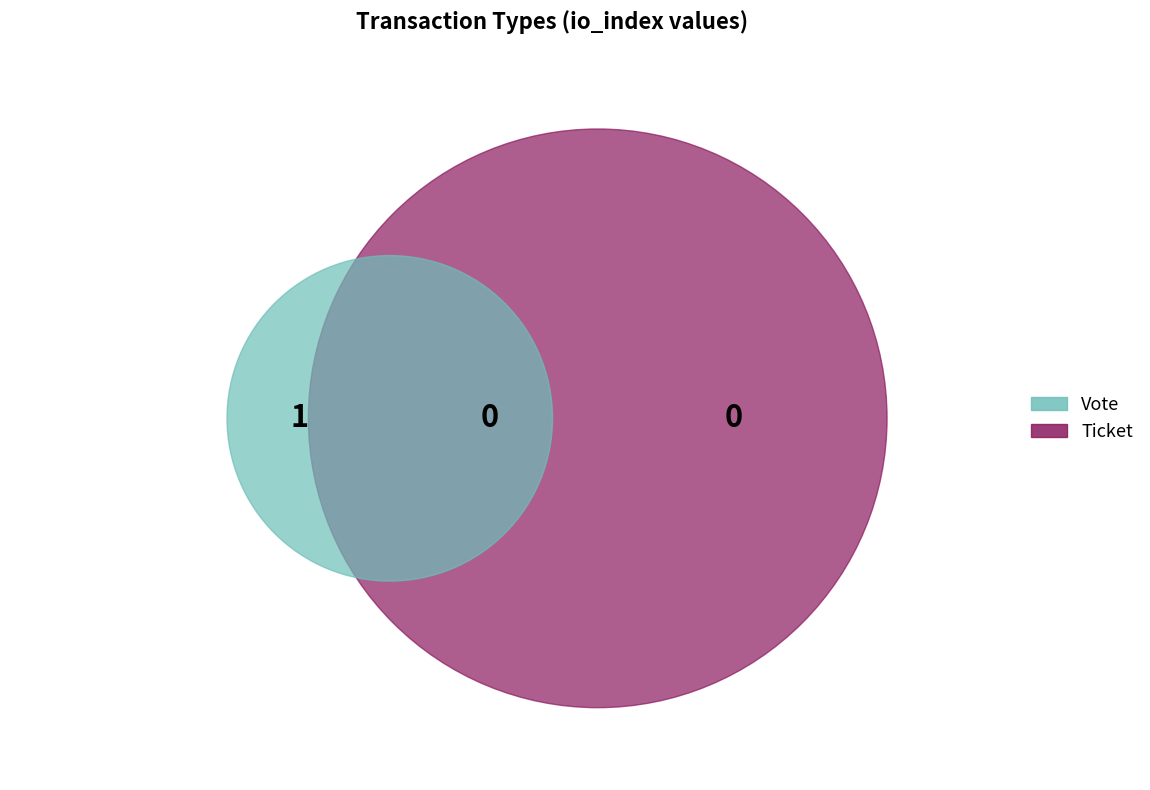

Count the number of slices in the pie.

2